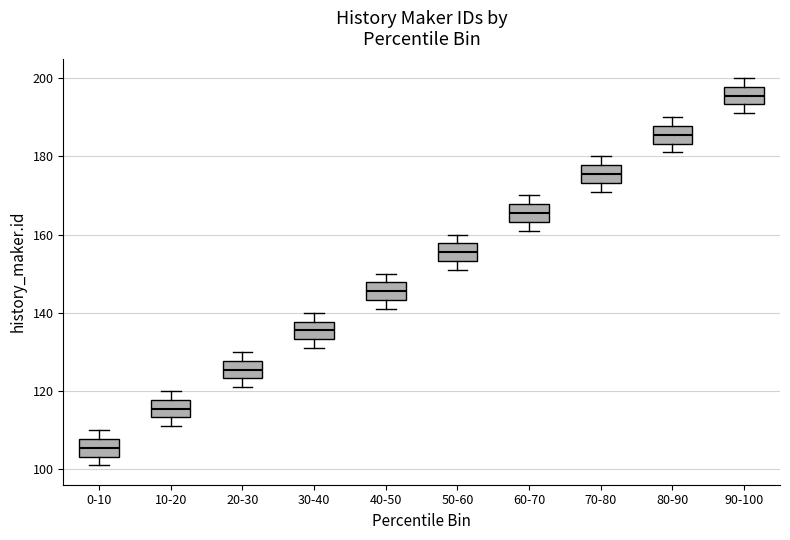

Where does the median line of the box for 0-10 sit on the y-axis? The values are not printed on the chart, so give them approximately, as read against the axis.

106